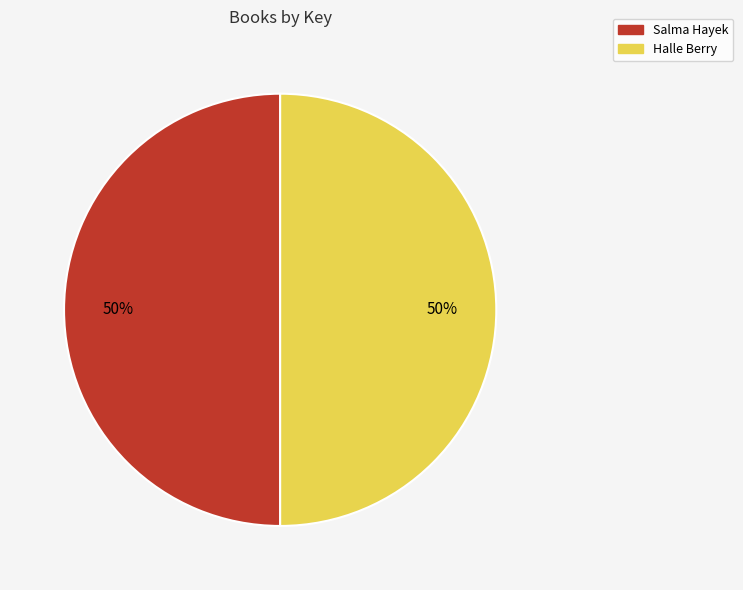

Combined, do Salma Hayek and Halle Berry account for over 50%?

Yes